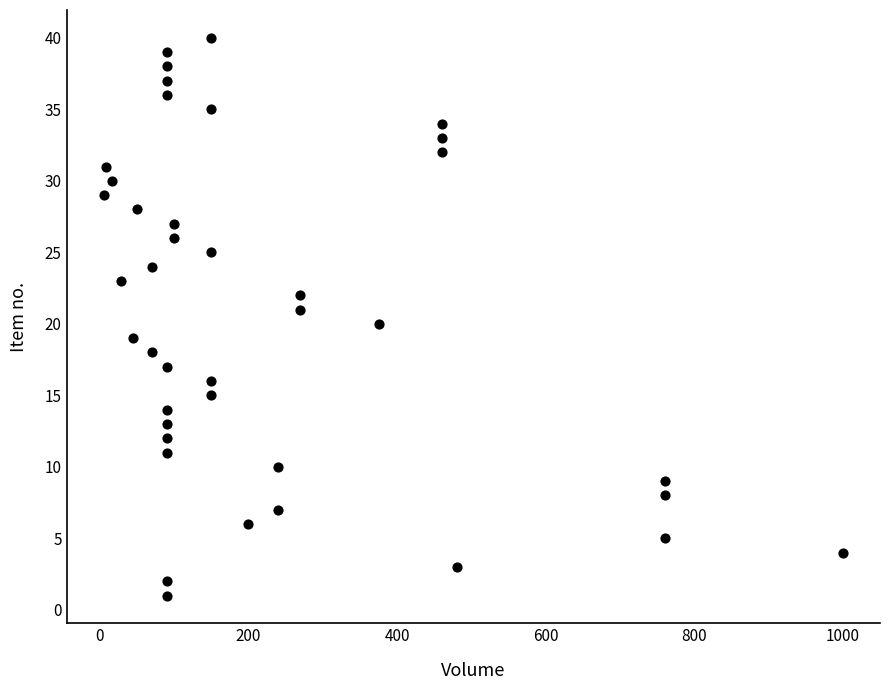

What is the range of Y values (max minus min)?

39